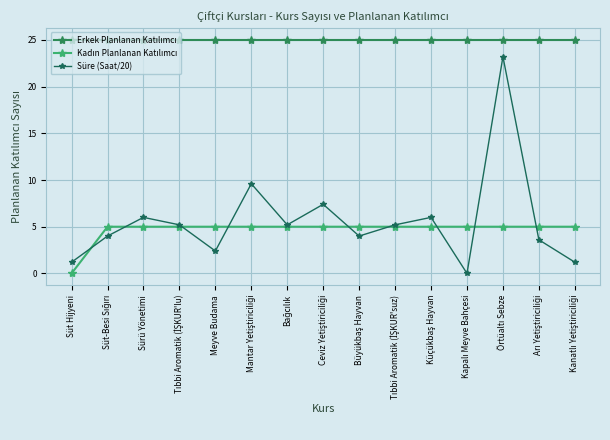

Which series has the largest total across all categories?

Erkek Planlanan Katılımcı